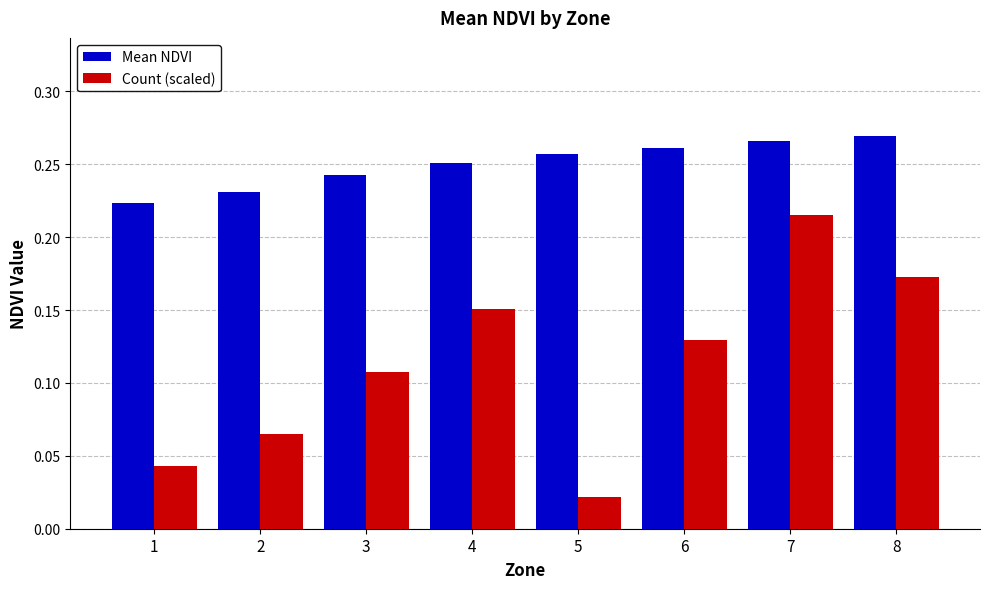

Is the value of Mean NDVI at 4 greater than the value of Count (scaled) at 6?

Yes